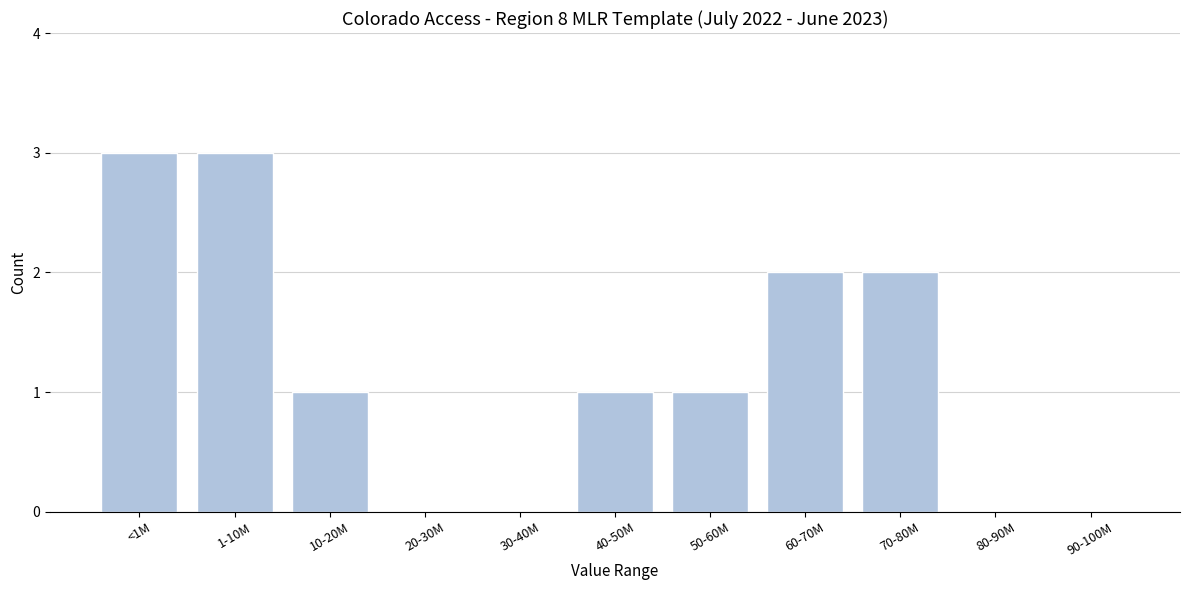

Reading left to right, extract all data points from this chart.

<1M=3	1-10M=3	10-20M=1	20-30M=0	30-40M=0	40-50M=1	50-60M=1	60-70M=2	70-80M=2	80-90M=0	90-100M=0